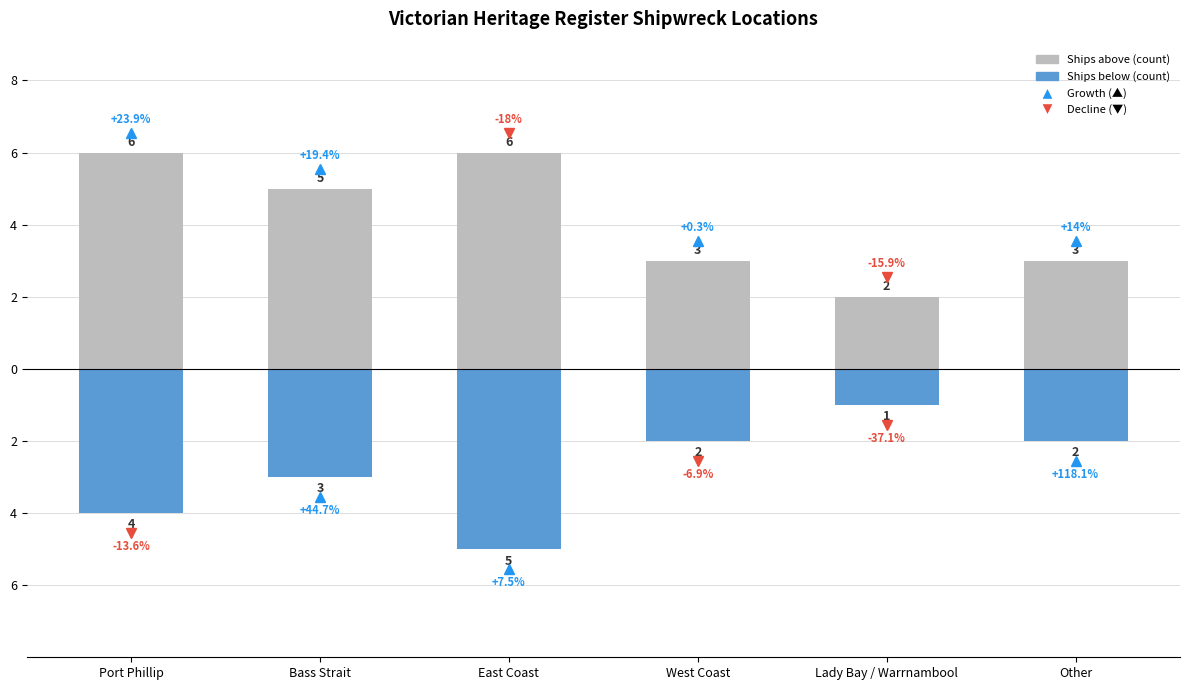

Which has a higher value, Lady Bay / Warrnambool or East Coast?

East Coast